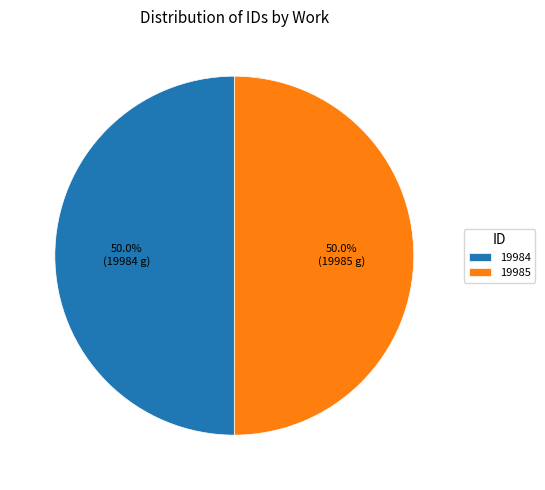

To the nearest percent, what percentage of the pie is 19985?

50%